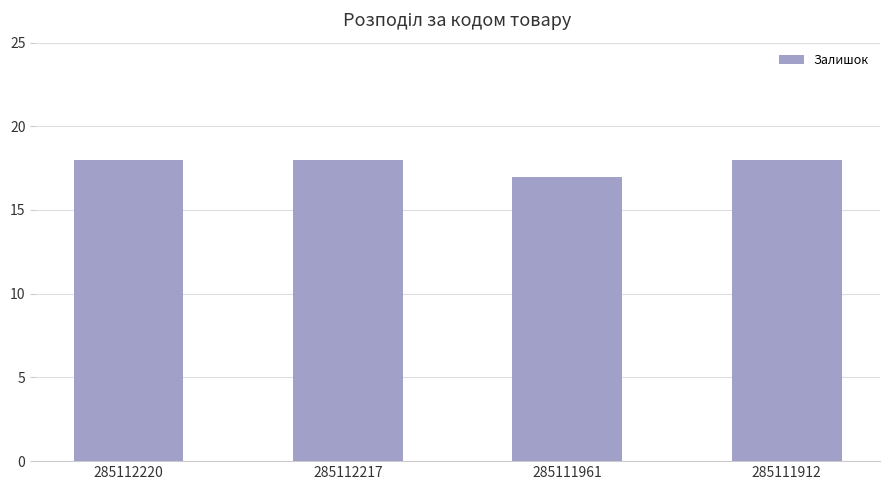

At which category does the chart reach its minimum across all series?

285111961